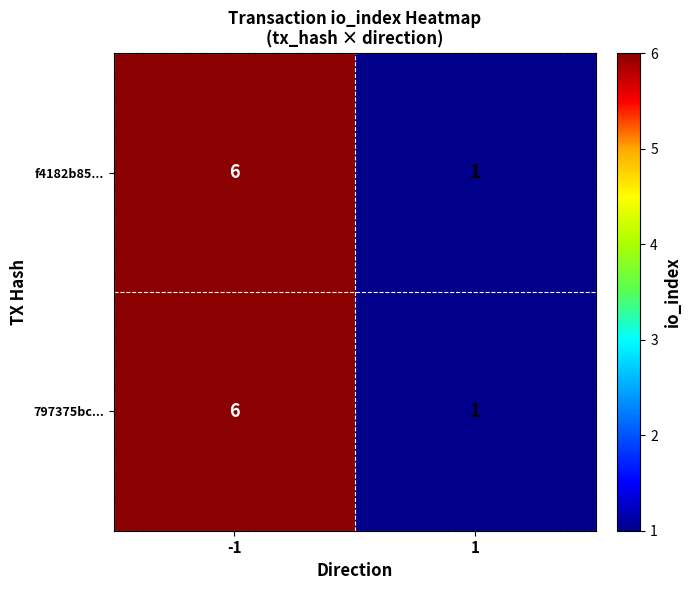

What is the difference between the f4182b85... values at 1 and -1?

5